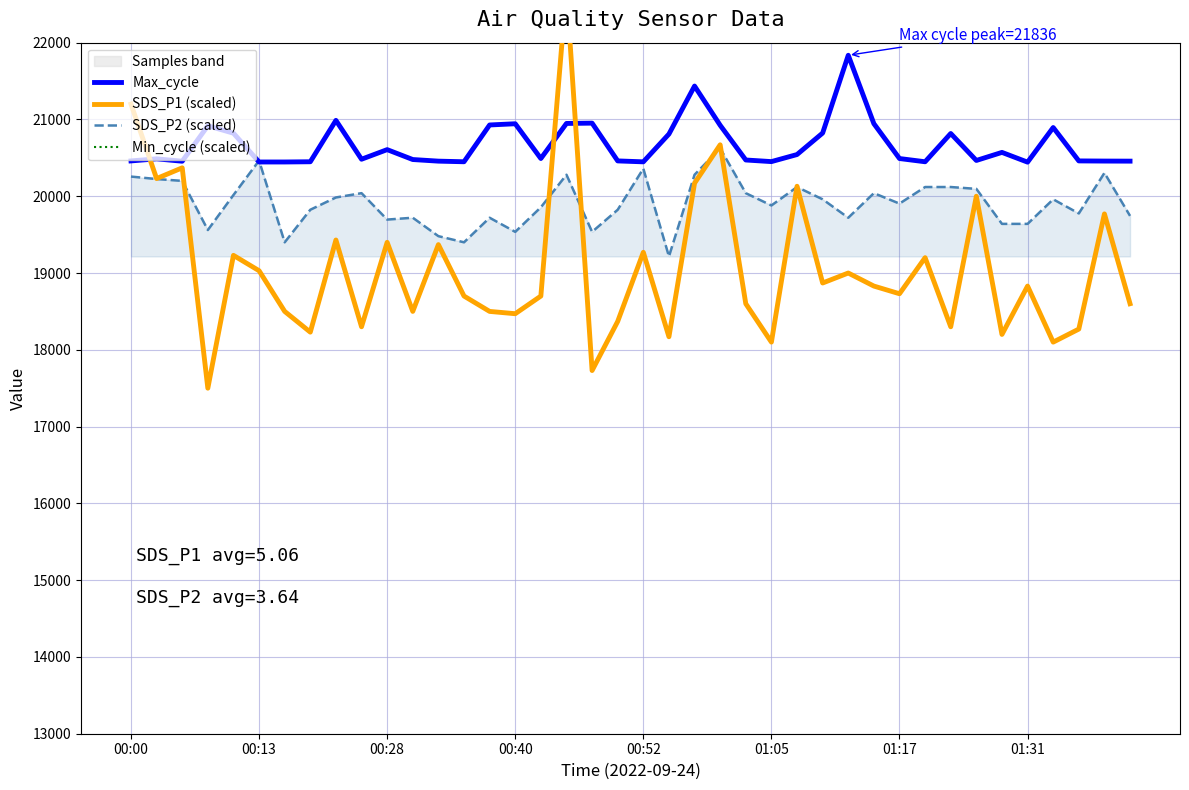

Reading left to right, transcribe all the data shown in this chart.

Max_cycle: 20460	20487	20456	20917	20821	20446	20446	20449	20988	20482	20607	20478	20457	20449	20928	20944	20491	20948	20952	20460	20448	20810	21435	20924	20472	20451	20543	20823	21836	20945	20491	20449	20817	20466	20571	20444	20895	20460	20458	20457
SDS_P1 (scaled): 21200	20230	20370	17500	19230	19030	18500	18230	19430	18300	19400	18500	19370	18700	18500	18470	18700	22700	17730	18370	19270	18170	20170	20670	18600	18100	20130	18870	19000	18830	18730	19200	18300	20000	18200	18830	18100	18270	19770	18600
SDS_P2 (scaled): 20256	20224	20200	19560	20016	20464	19400	19824	19984	20040	19696	19720	19480	19400	19720	19536	19856	20280	19536	19824	20360	19216	20280	20624	20040	19880	20120	19960	19720	20040	19904	20120	20120	20096	19640	19640	19960	19776	20304	19744
Min_cycle (scaled): 33600	33600	33600	33600	33600	33600	33600	33600	33600	33600	33600	33600	33600	33600	33600	33600	33600	33600	33600	33600	33600	33600	33600	33600	33600	33600	33600	33600	33600	33600	33600	33600	33600	33600	33600	33600	33600	33600	33600	33600